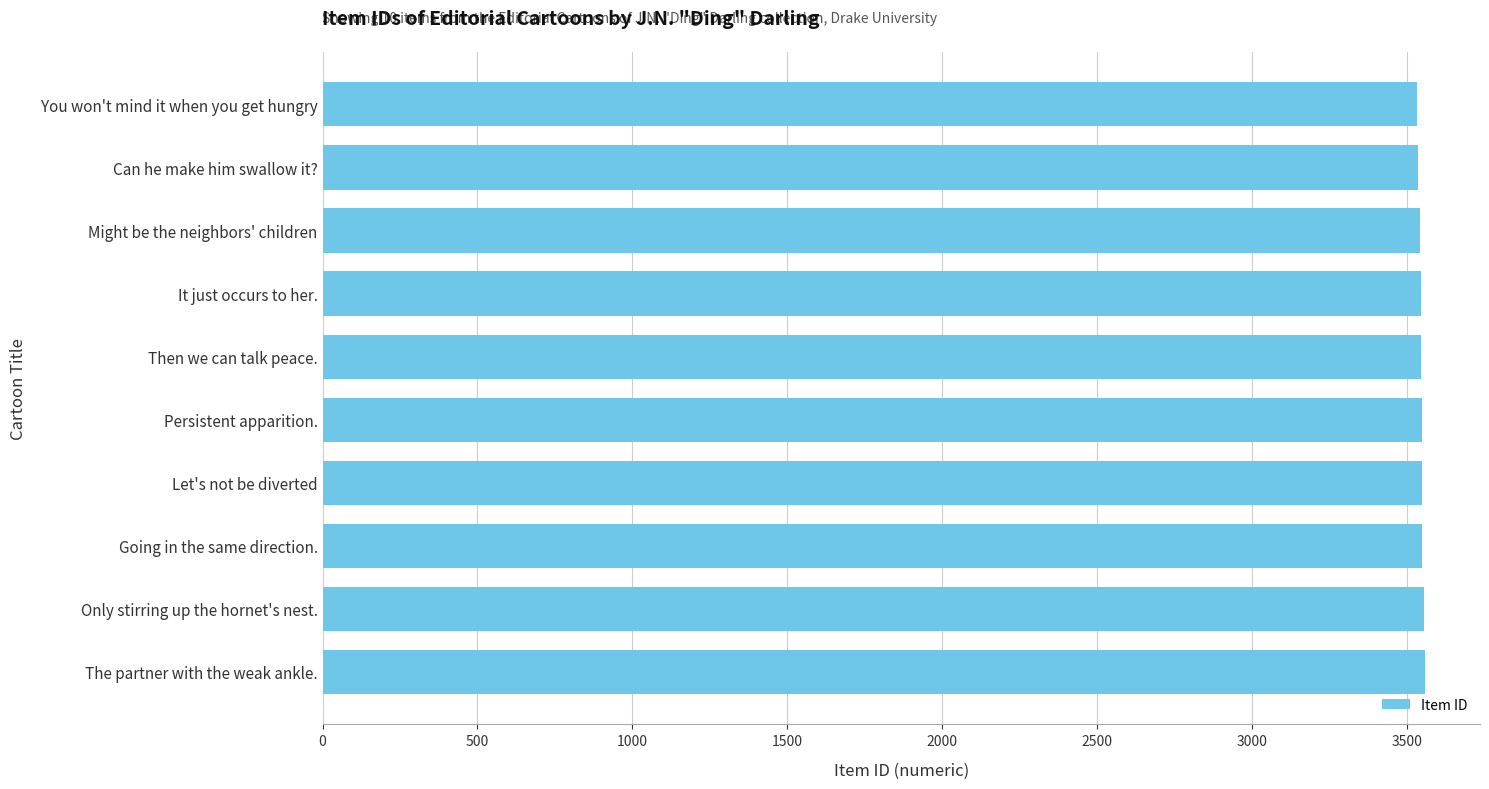

Approximately how many times larger is the value at Persistent apparition. compared to You won't mind it when you get hungry?

1.0